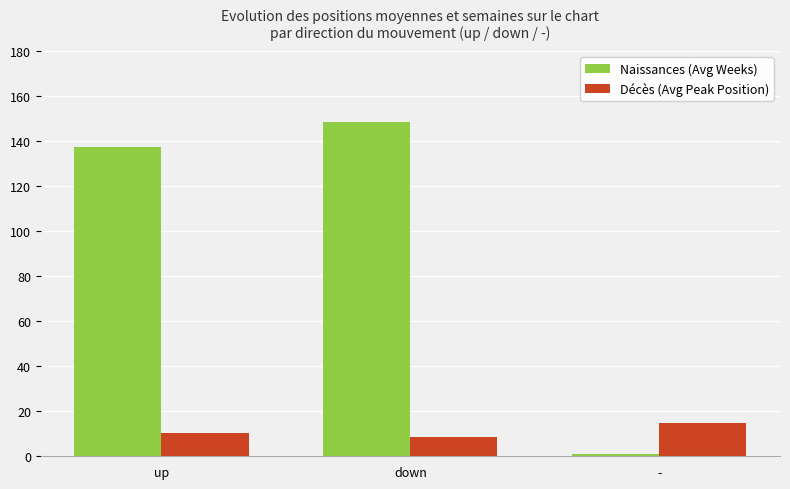

Between up and -, which series saw the biggest shift?

Naissances (Avg Weeks)